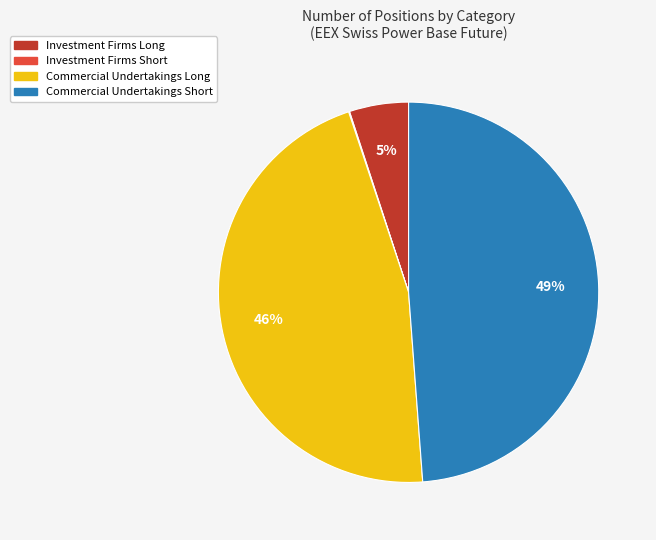

To the nearest percent, what is the difference between the largest and smallest slice percentages?

49%